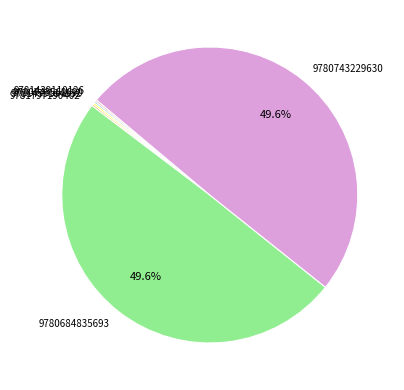

How much of the chart is everything except 9780684835693?

50.4%